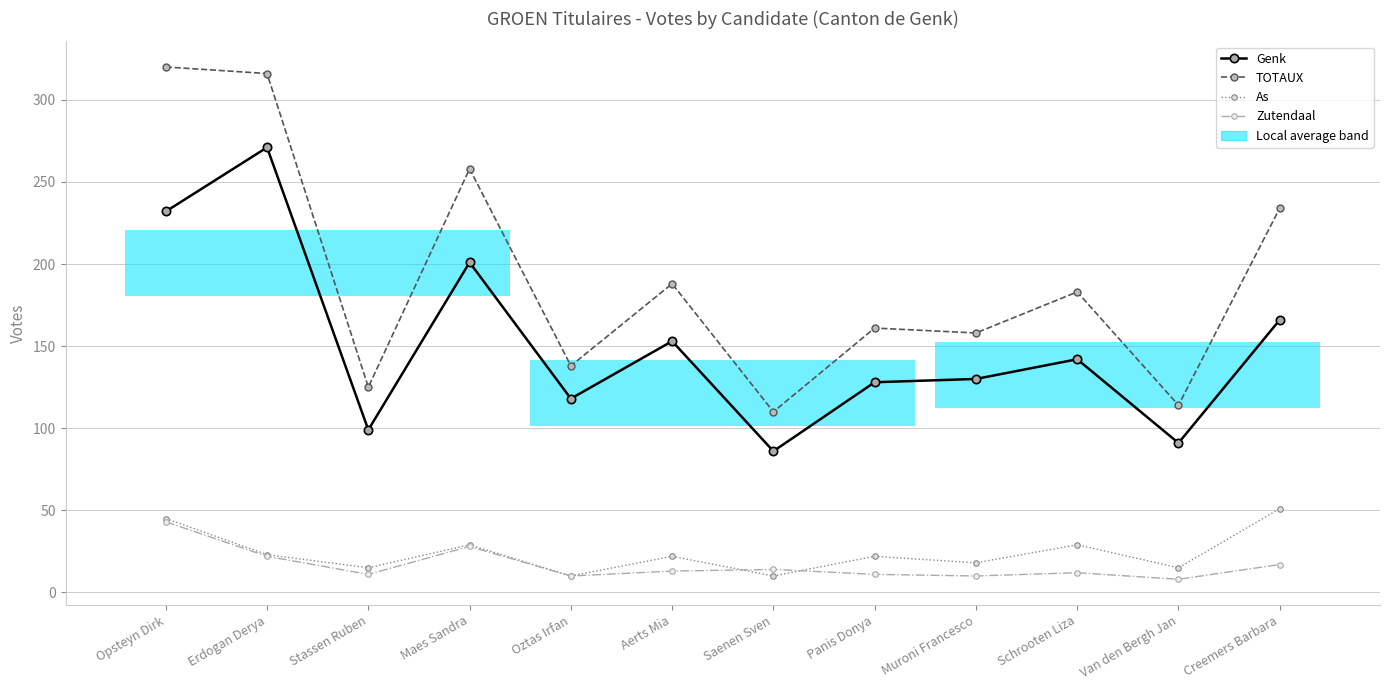

Is it true that Zutendaal equals 7 at Saenen Sven?

False